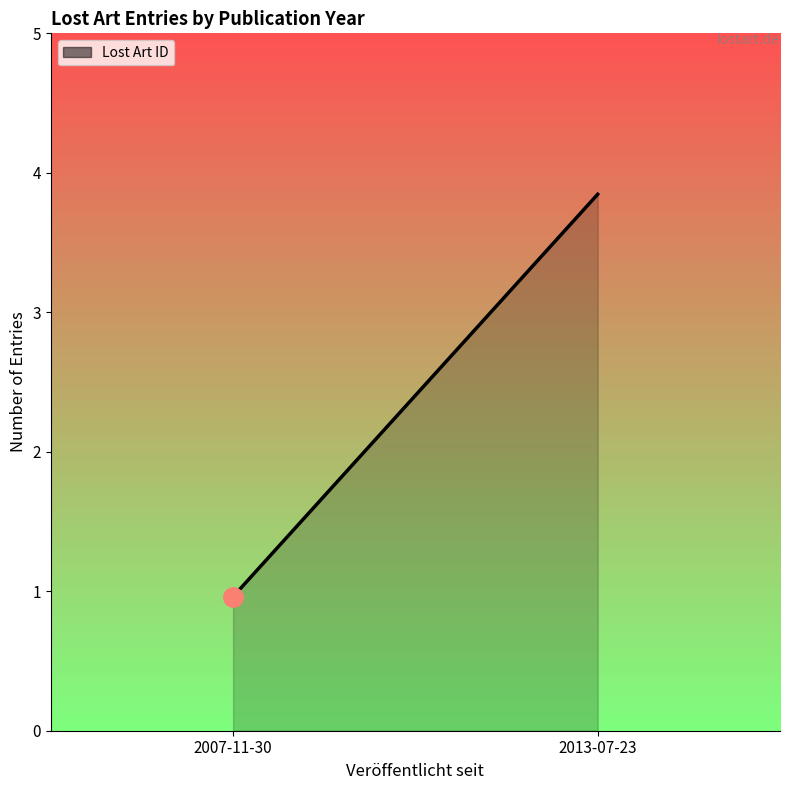

At which category does the chart reach its minimum across all series?

2007-11-30